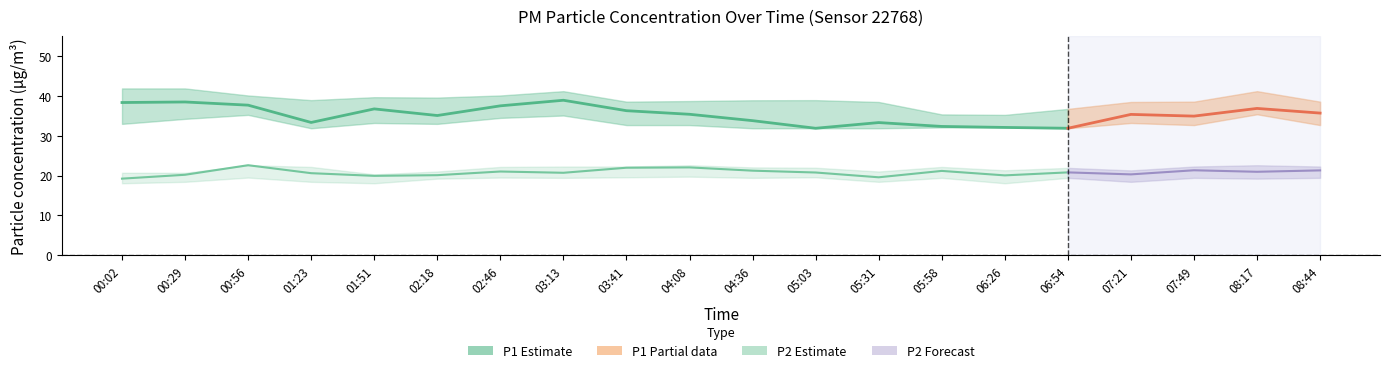

How many values in the P2_lower series exceed 19?

13